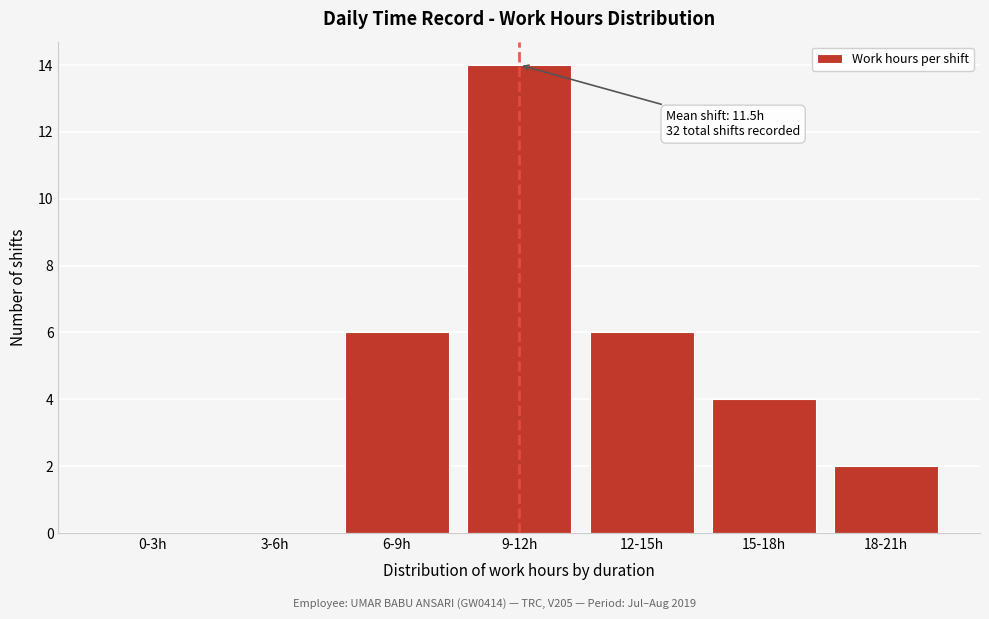

Reading left to right, list all the values displayed in this chart.

0-3h=0	3-6h=0	6-9h=6	9-12h=14	12-15h=6	15-18h=4	18-21h=2